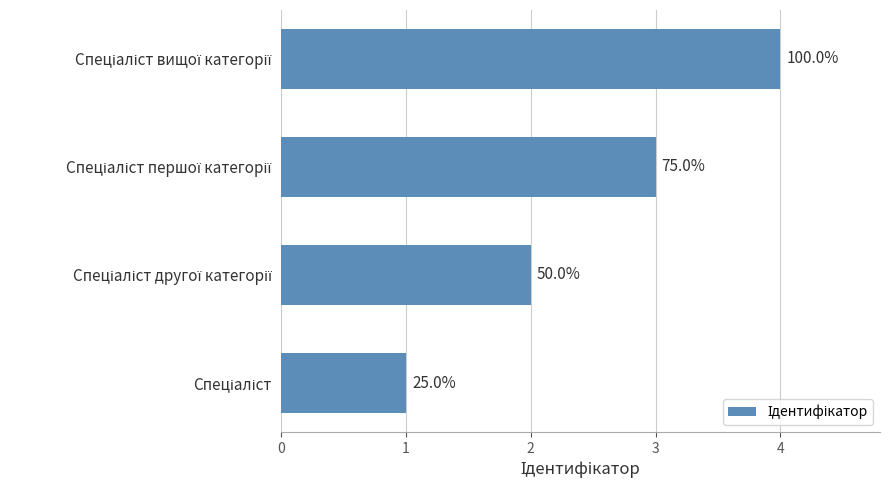

What is the greatest value displayed?

4